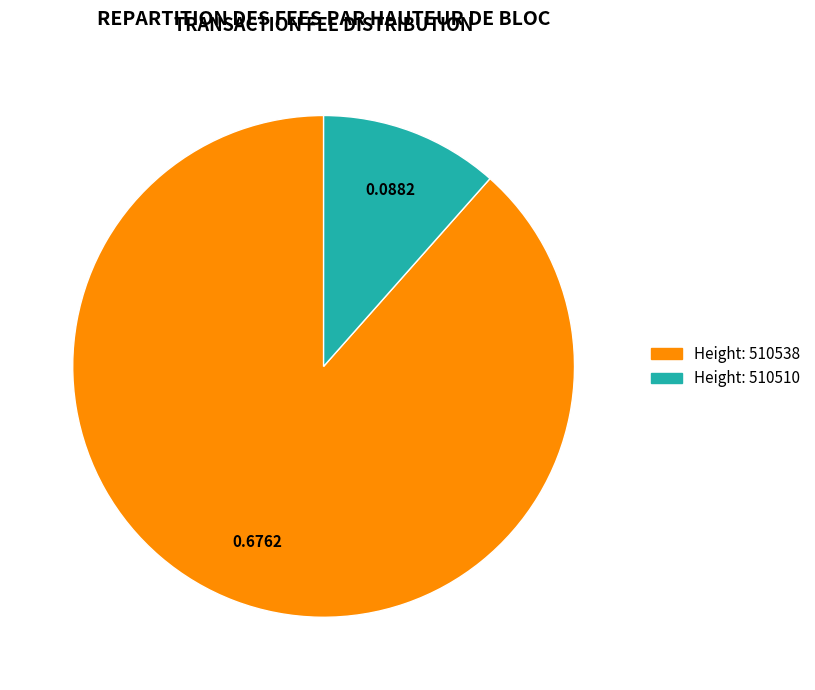

Does any single category account for the majority?

Yes